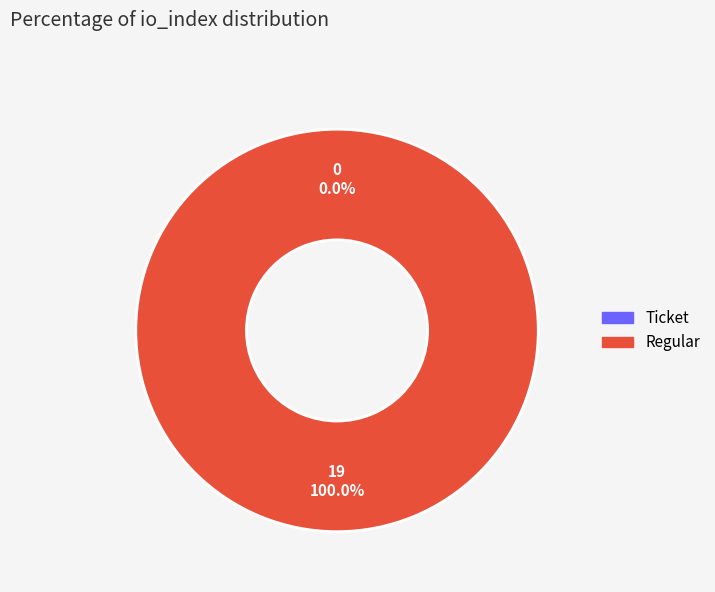

The Regular slice represents 89% of the pie. True or false?

False